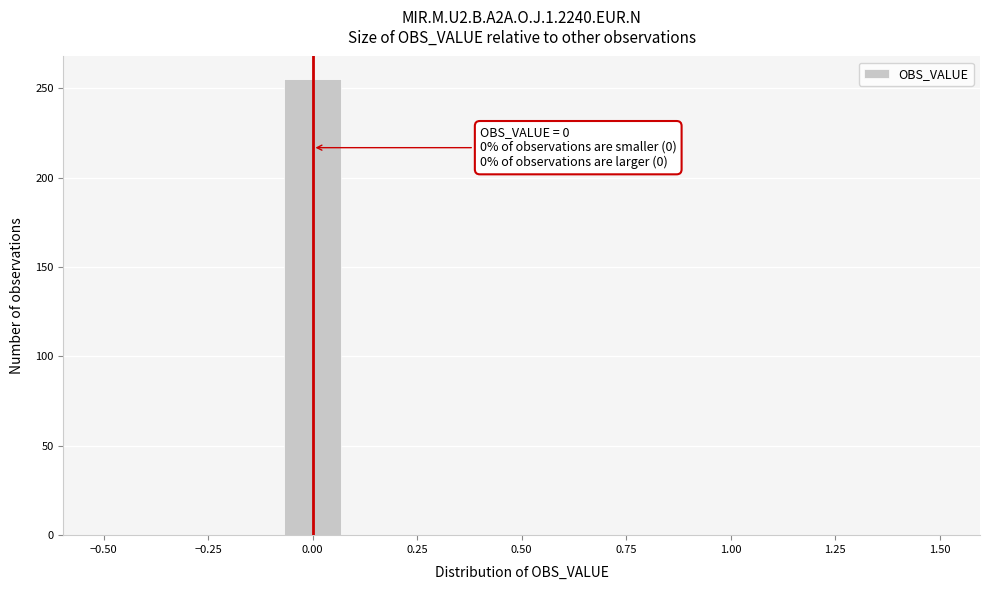

Read against the x-axis, roughly where is the centre of the tallest bar?

0.00